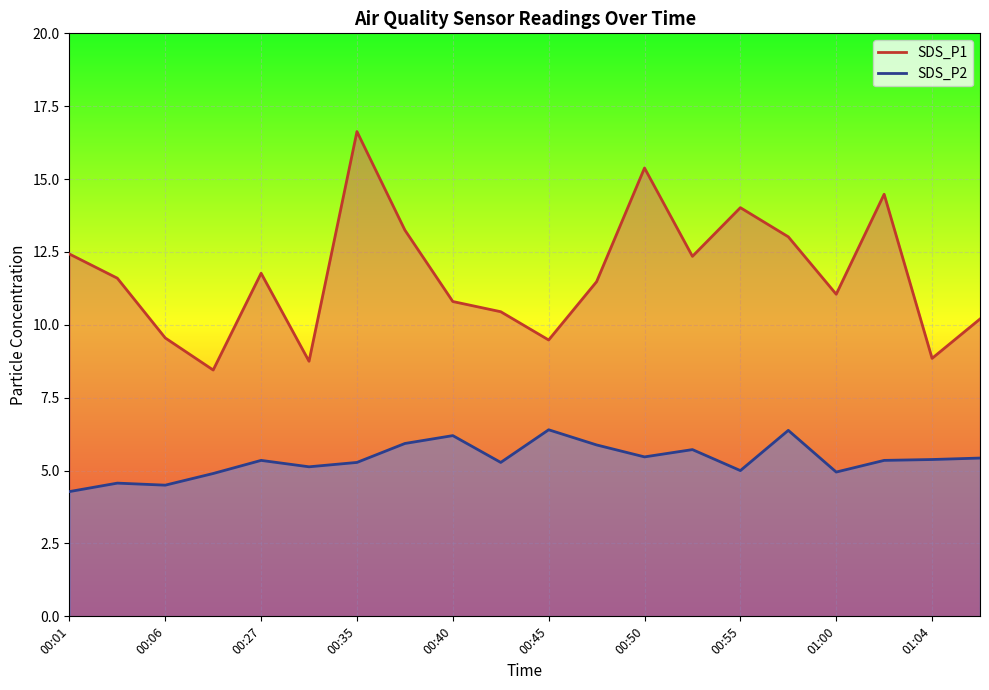

True or false: SDS_P2 and SDS_P1 intersect in this chart.

False